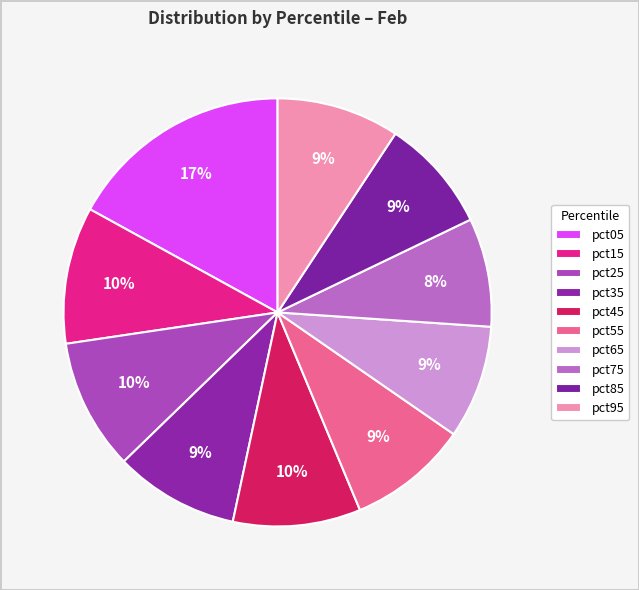

How many segments does this pie chart have?

10